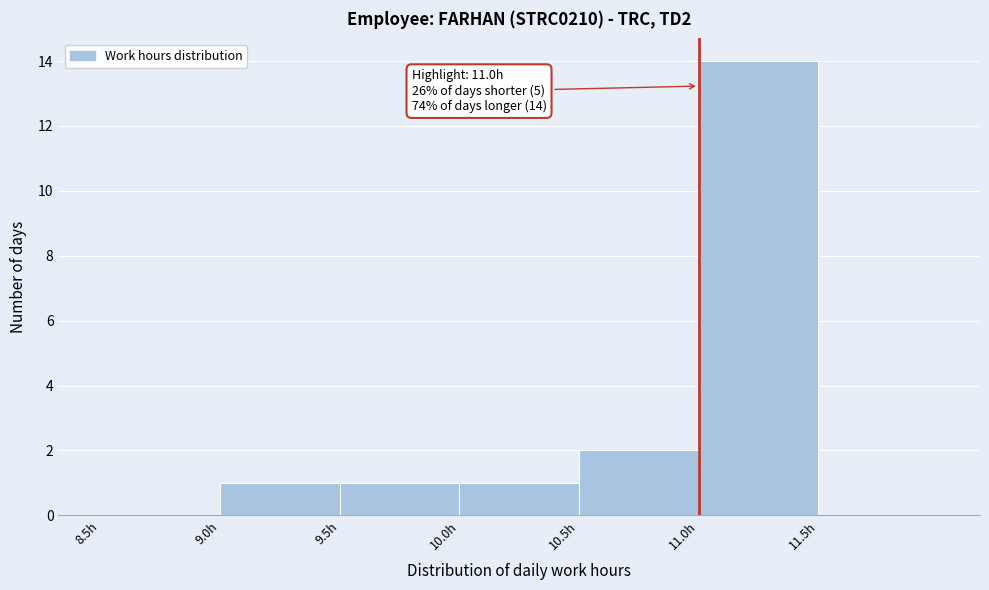

Which range on the x-axis has the tallest bar?

11.0 to 11.5